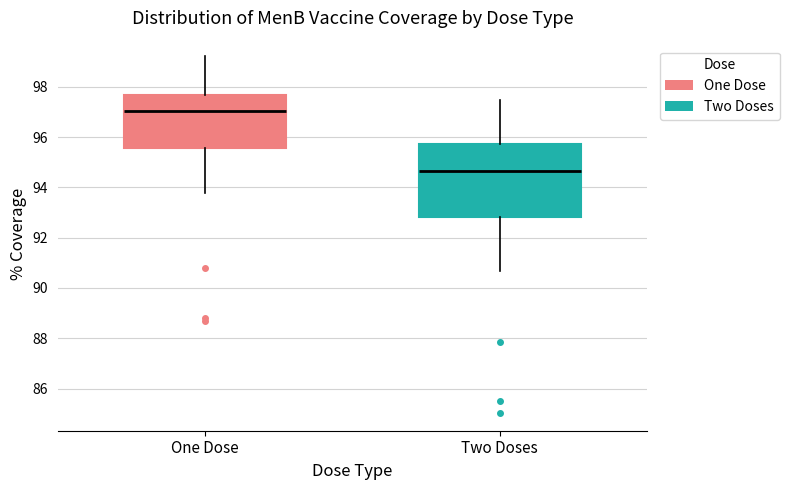

Where is the lower edge of the box for One Dose on the y-axis? The values are not printed on the chart, so give them approximately, as read against the axis.

95.6